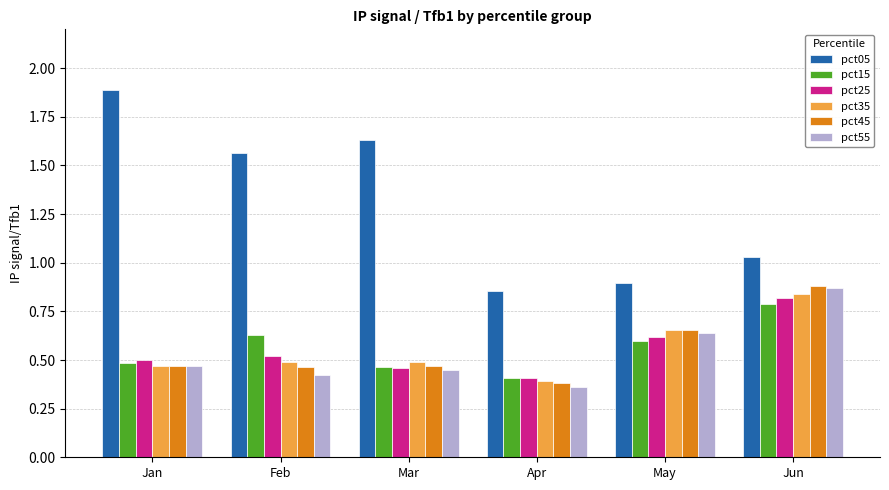

Is it true that pct35 equals 0.3 at Feb?

False